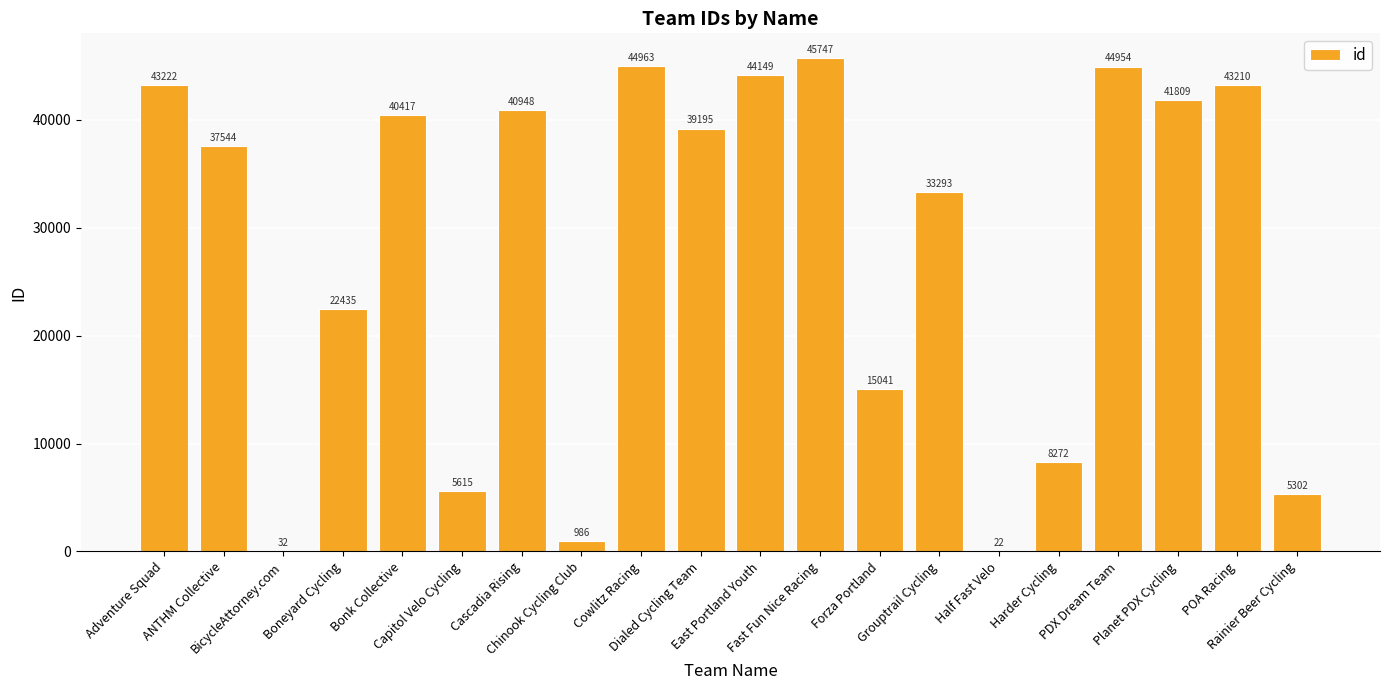

What is the maximum value shown in the chart?

45747